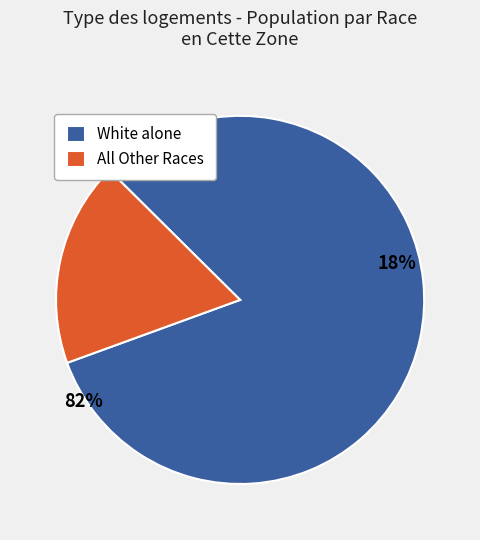

Is there a majority slice in this chart?

Yes